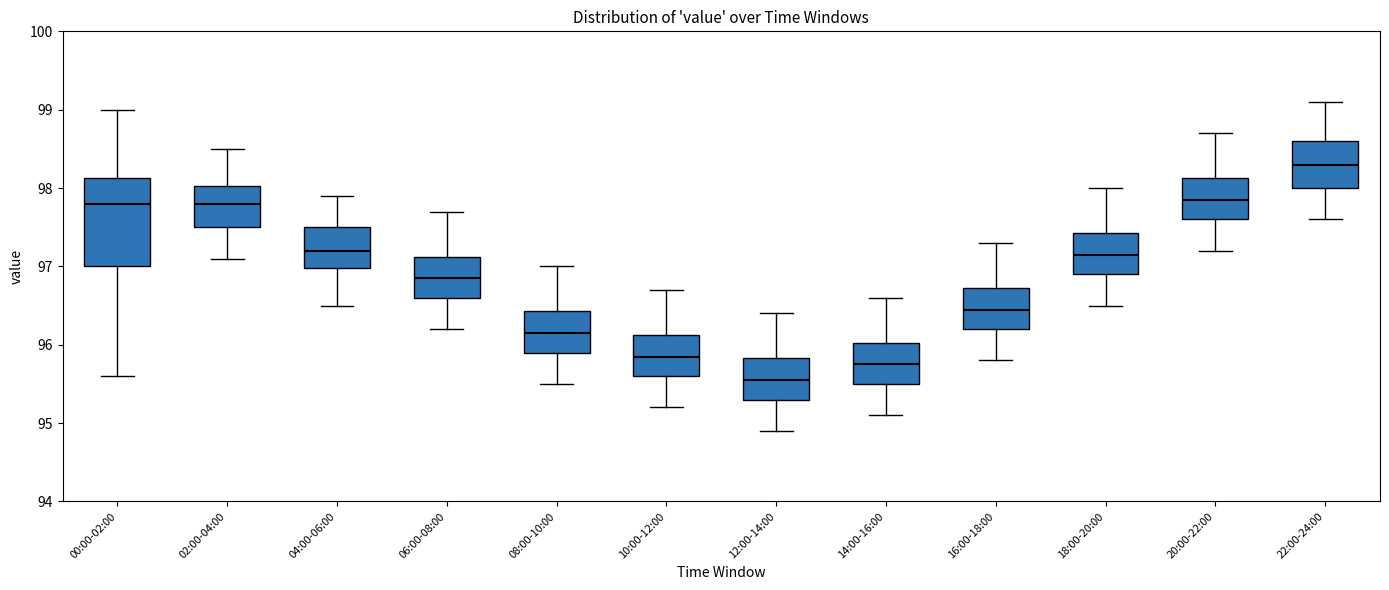

Which box has the highest median line?

22:00-24:00